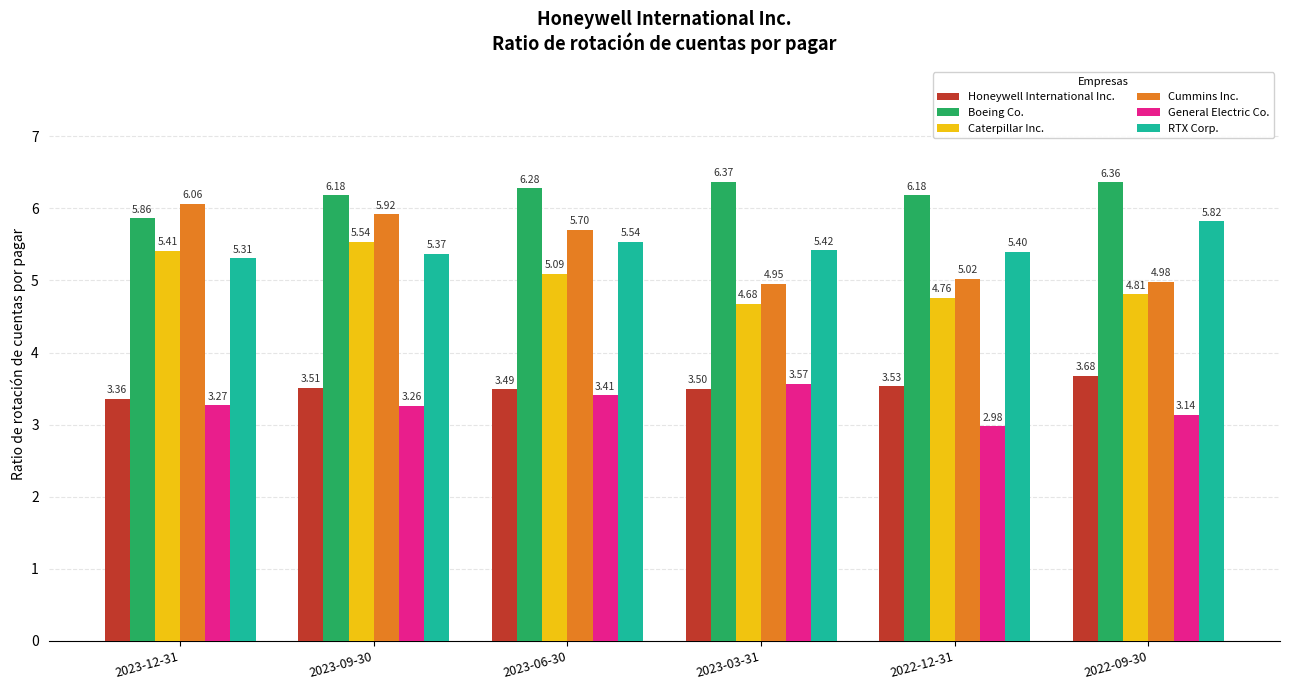

Are the bars horizontal?

No